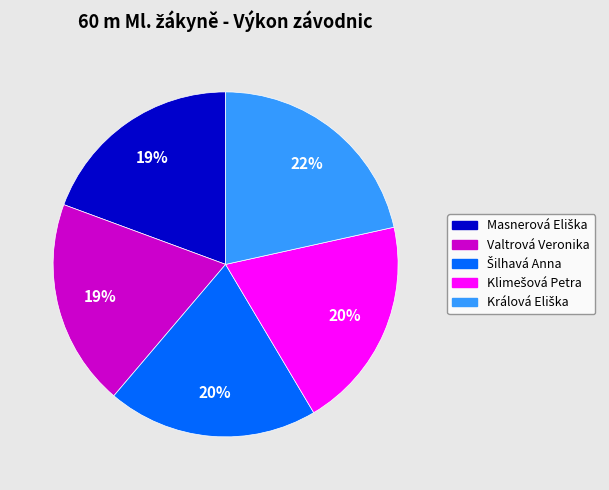

Count the number of slices in the pie.

5